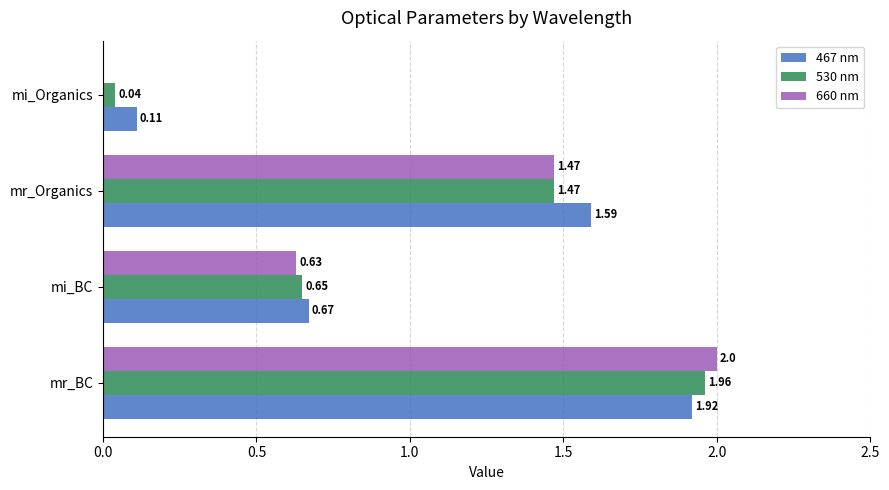

Count the number of categories in the chart.

4